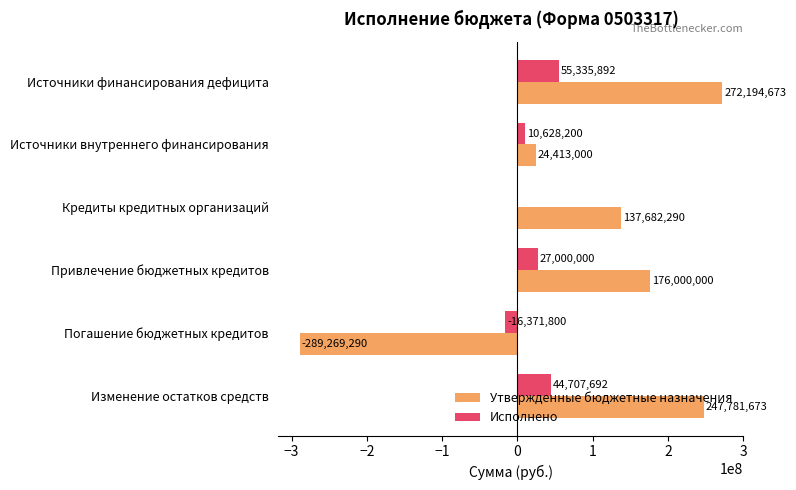

What is the sum of the Исполнено values at Привлечение бюджетных кредитов and Источники финансирования дефицита?

82335892.0